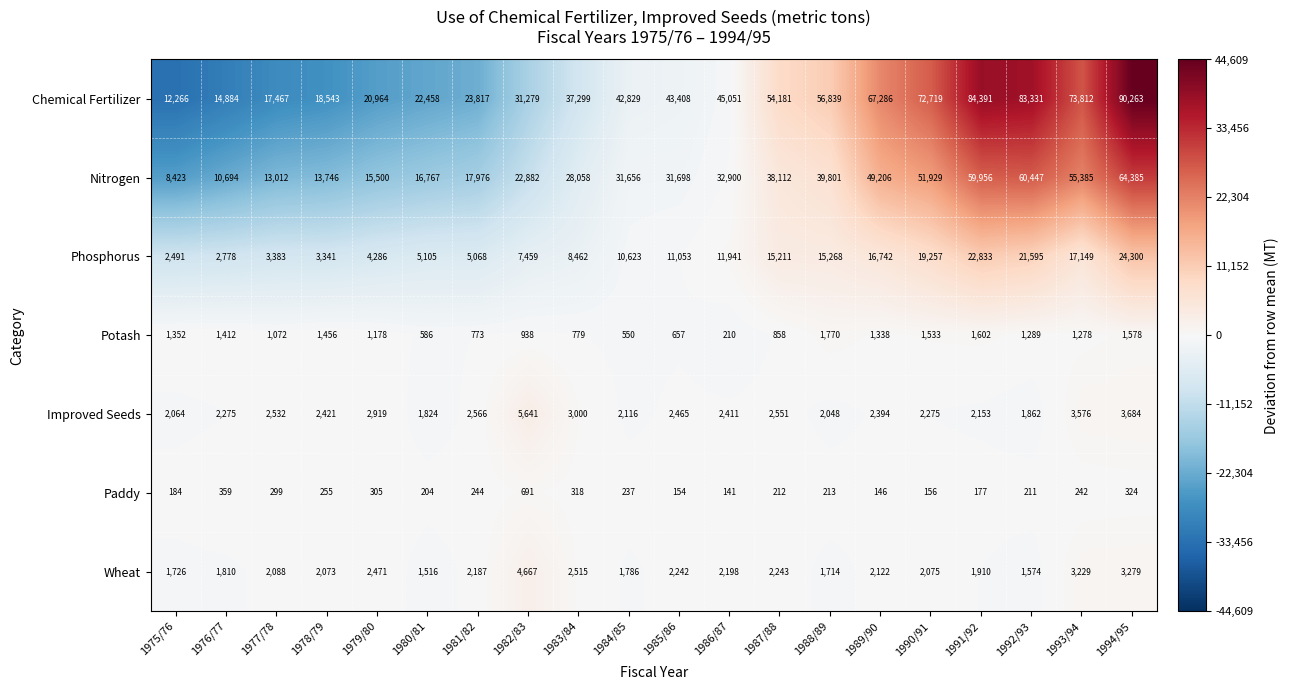

At which label is Phosphorus closest to 13395?

1986/87